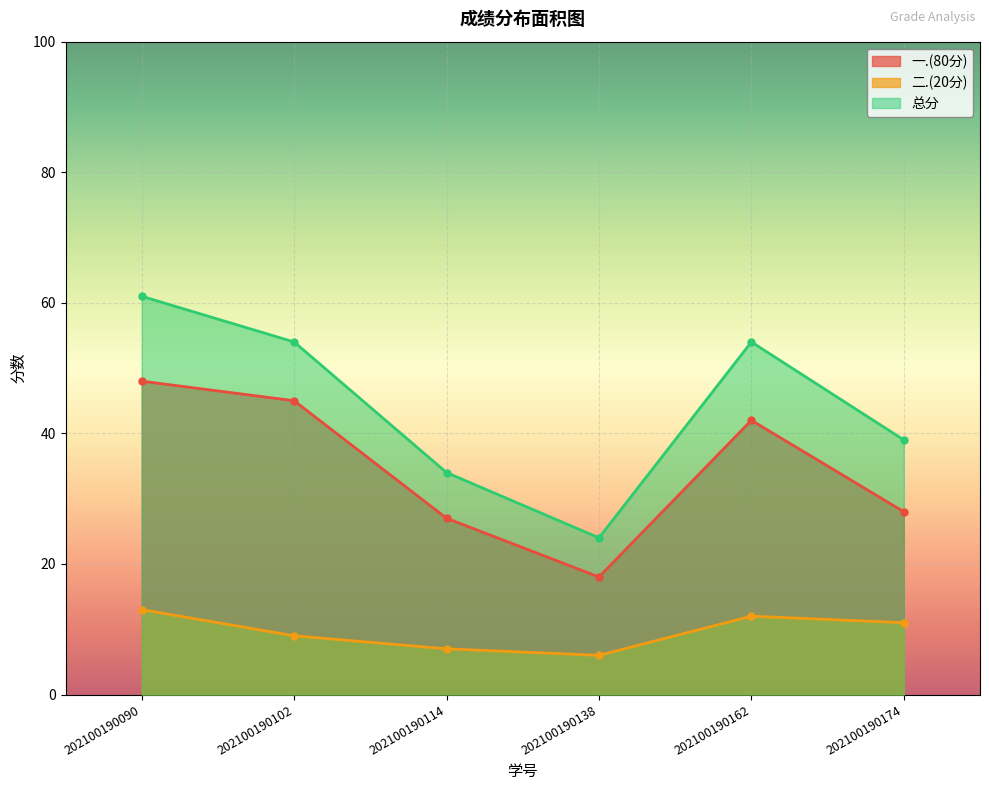

What is the value of the 二.(20分) point at the 6th from the left?

11